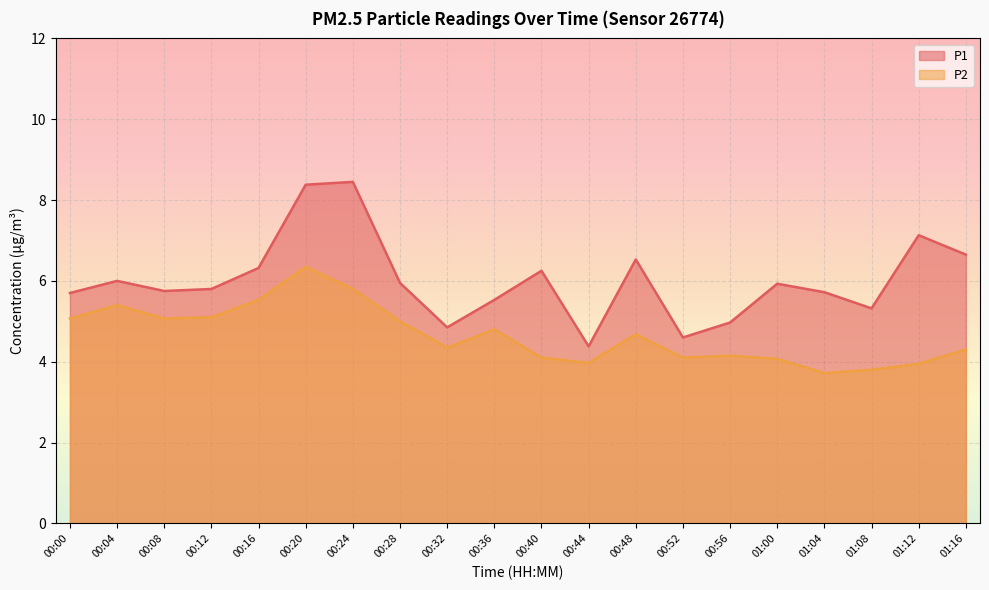

True or false: P2 and P1 cross at least once.

False